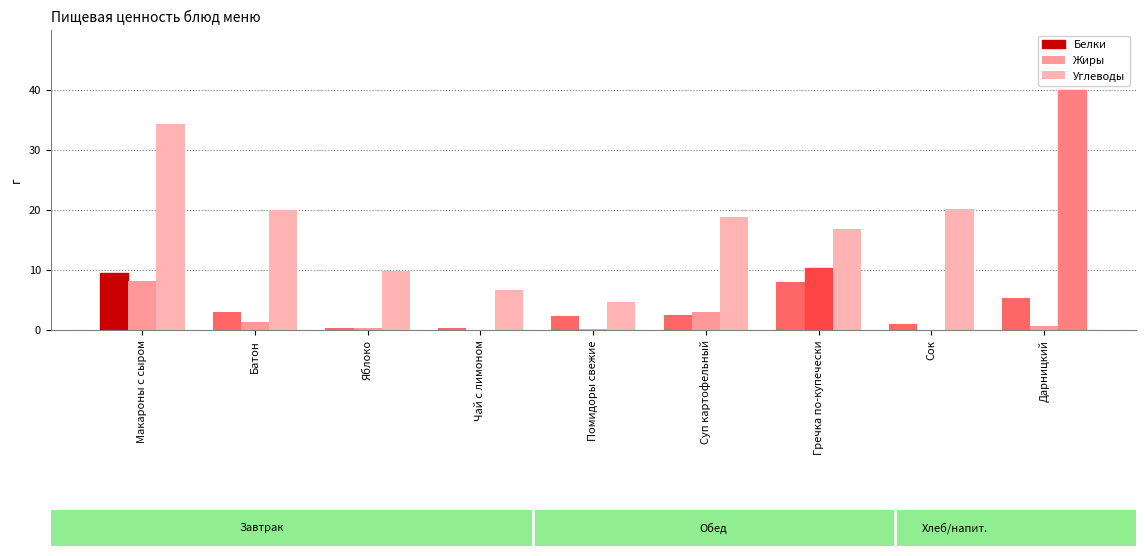

Rank the series by their maximum value, from highest to lowest.

Углеводы, Жиры, Белки